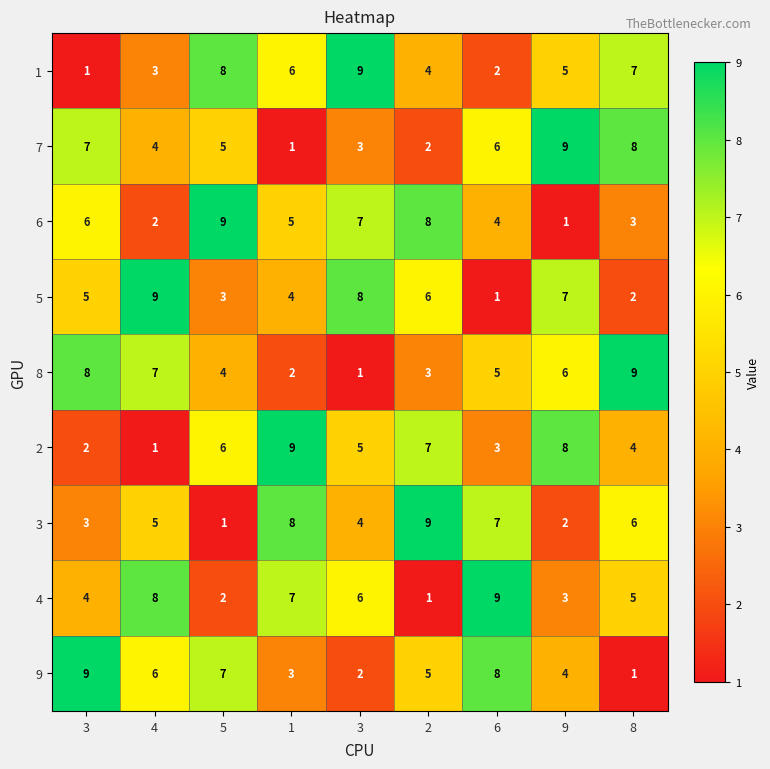

How many data points does each series have?

9